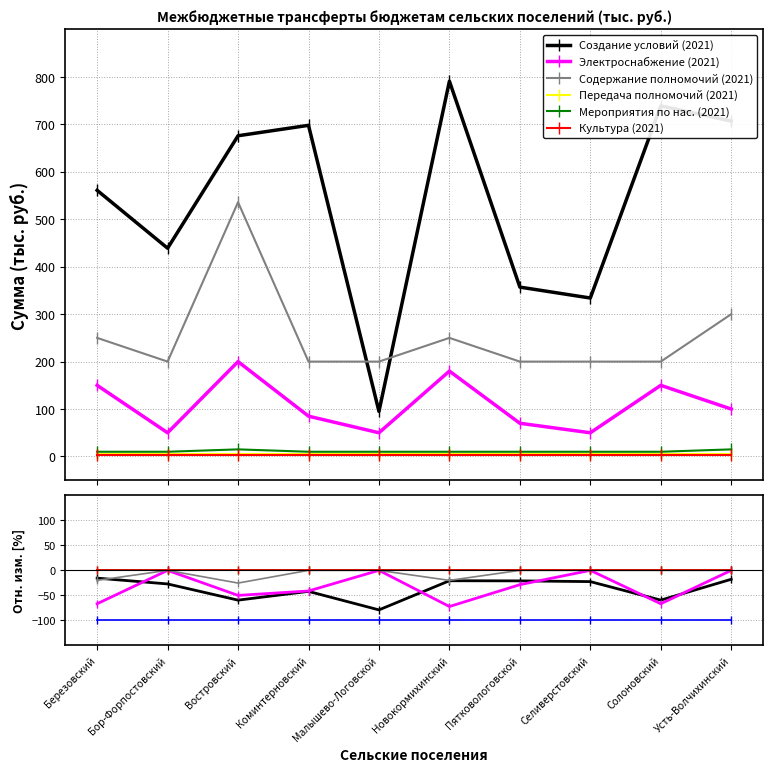

At how many categories does at least one series exceed -44?

10